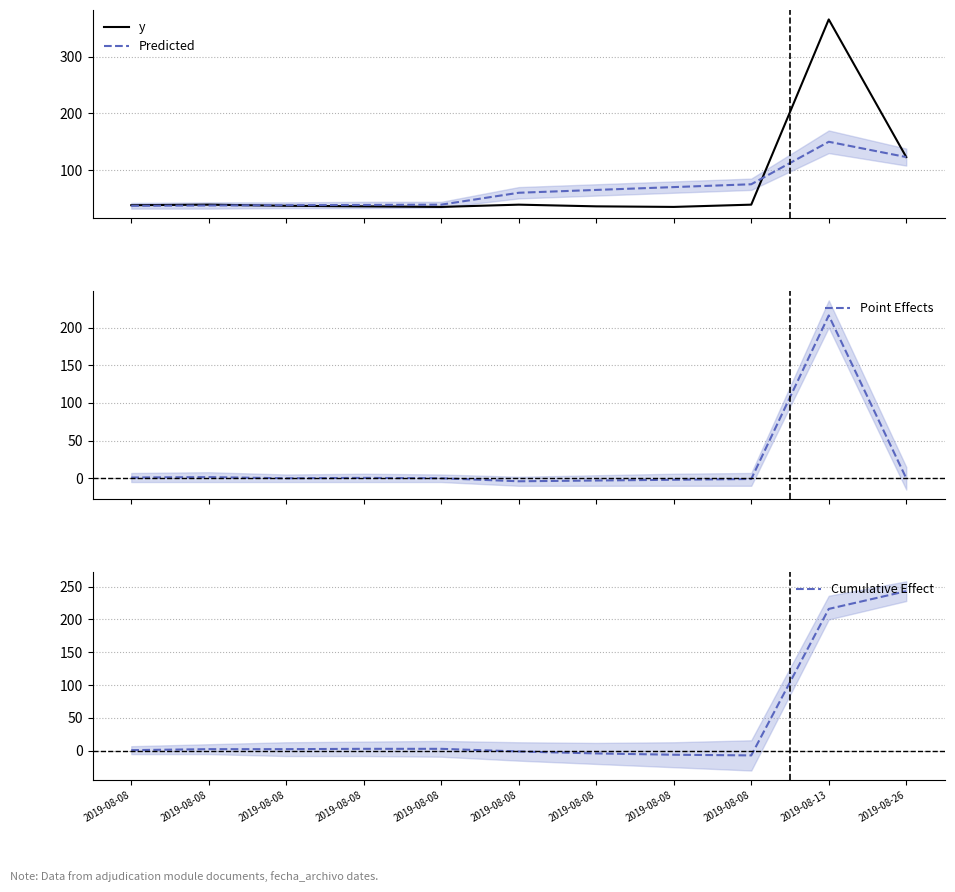

The y series shows 70.1 at 2019-08-08. True or false?

False